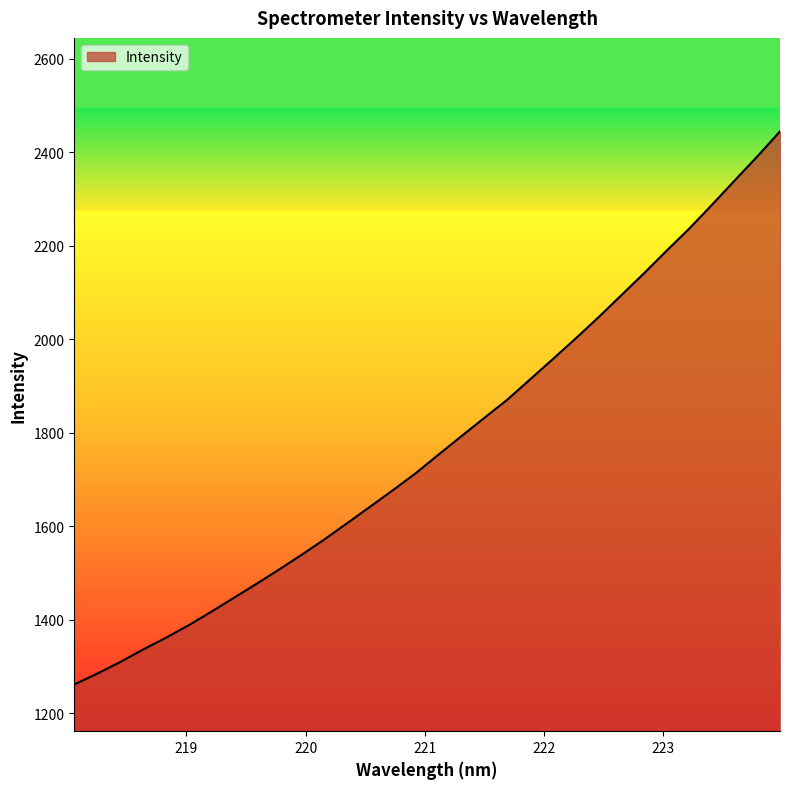

Reading left to right, list all the values displayed in this chart.

1261.4	1284.4	1308.9	1335.6	1360.7	1387.4	1416.6	1446.5	1476.7	1507.6	1539.4	1572.4	1607.1	1642.2	1677.4	1713.7	1753.4	1792.6	1831.5	1870.0	1913.4	1956.8	2000.7	2045.9	2092.8	2139.9	2188.4	2236.0	2287.0	2339.0	2390.6	2444.3